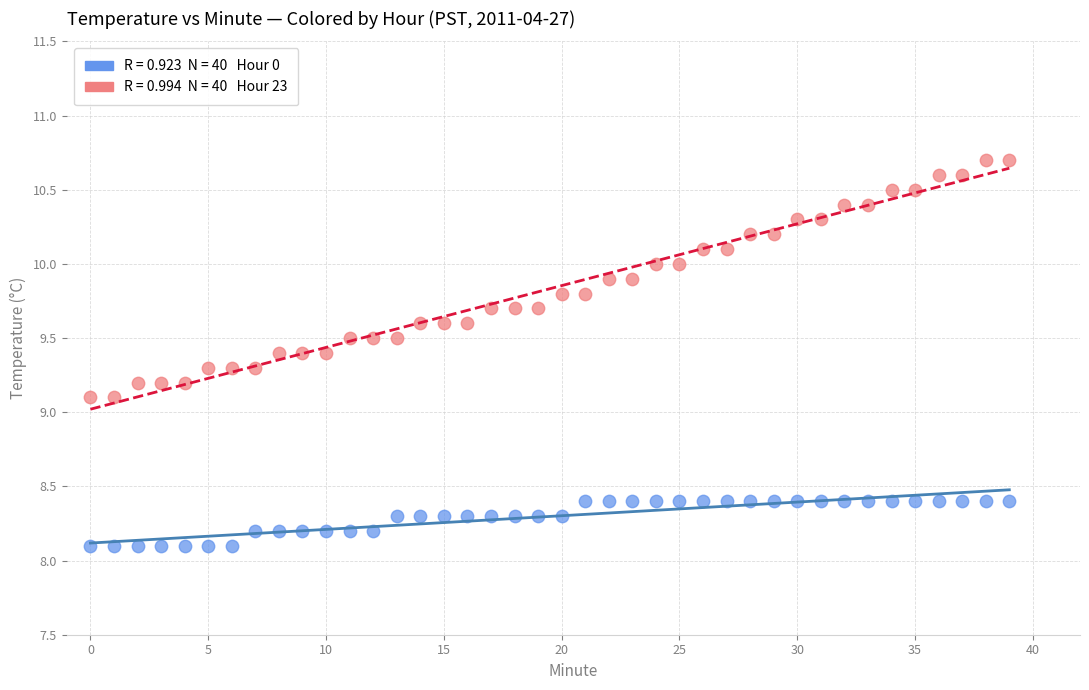

Across all data points, what is the range of Y values (max minus min)?

2.6